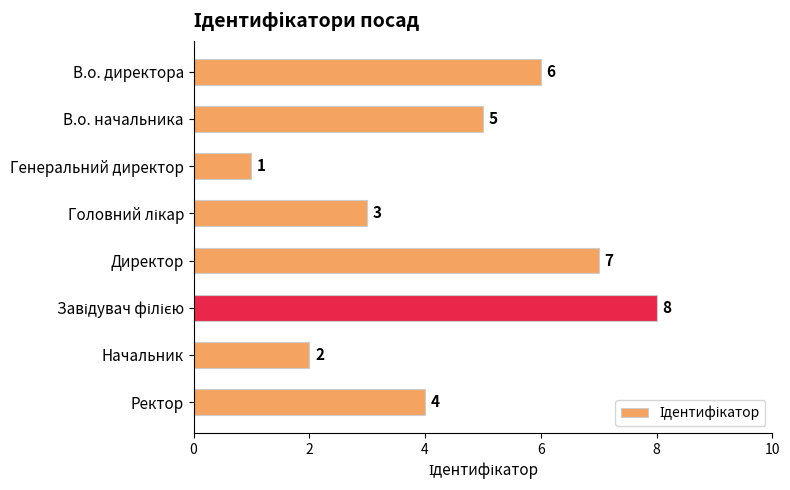

The chart shows a value of 10 at В.о. директора. True or false?

False